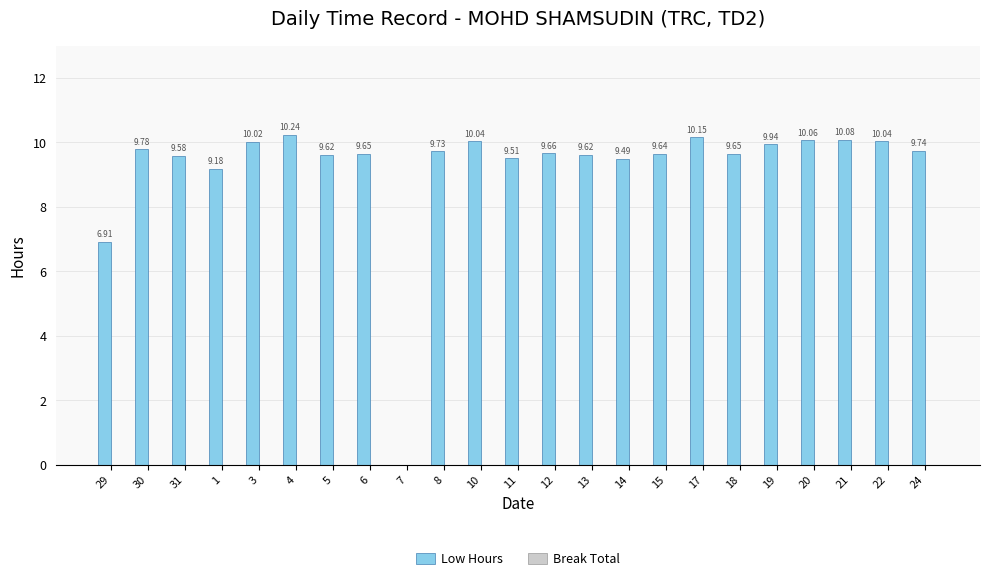

Between 7 and 8, which is larger?

8